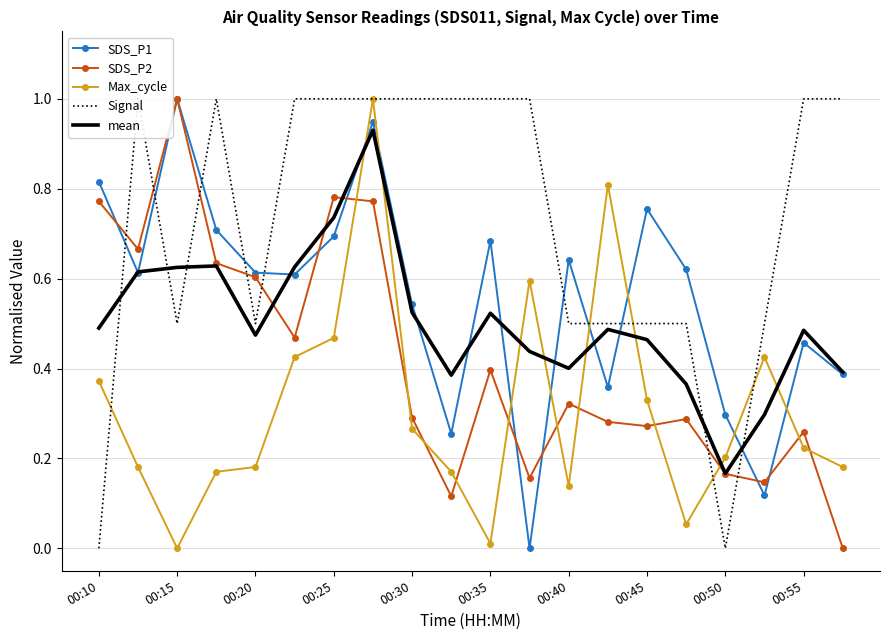

In Signal, how many points are higher than both neighbors (excluding endpoints)?

2